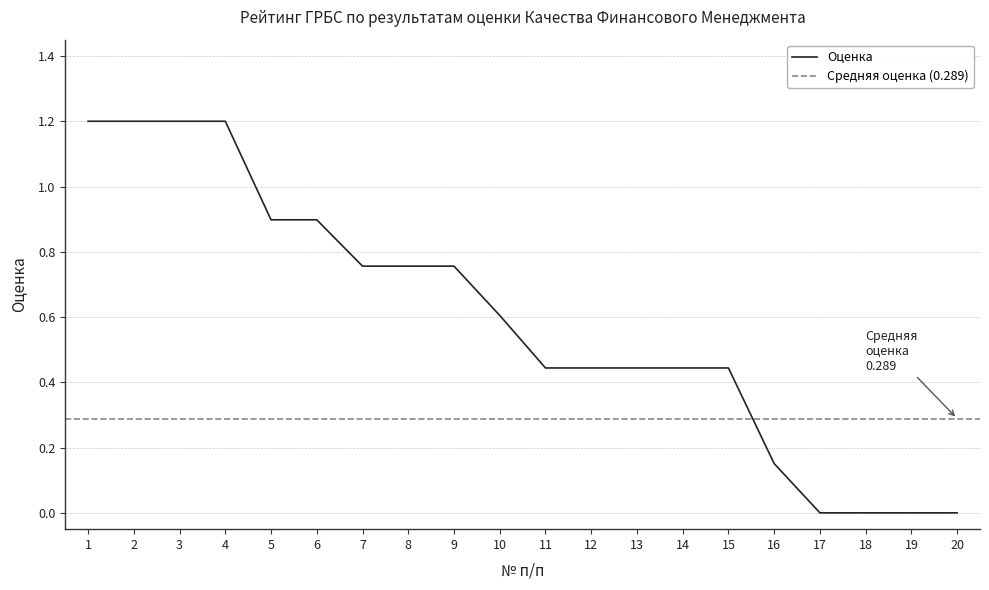

Between 11 and 13, which is larger?

11